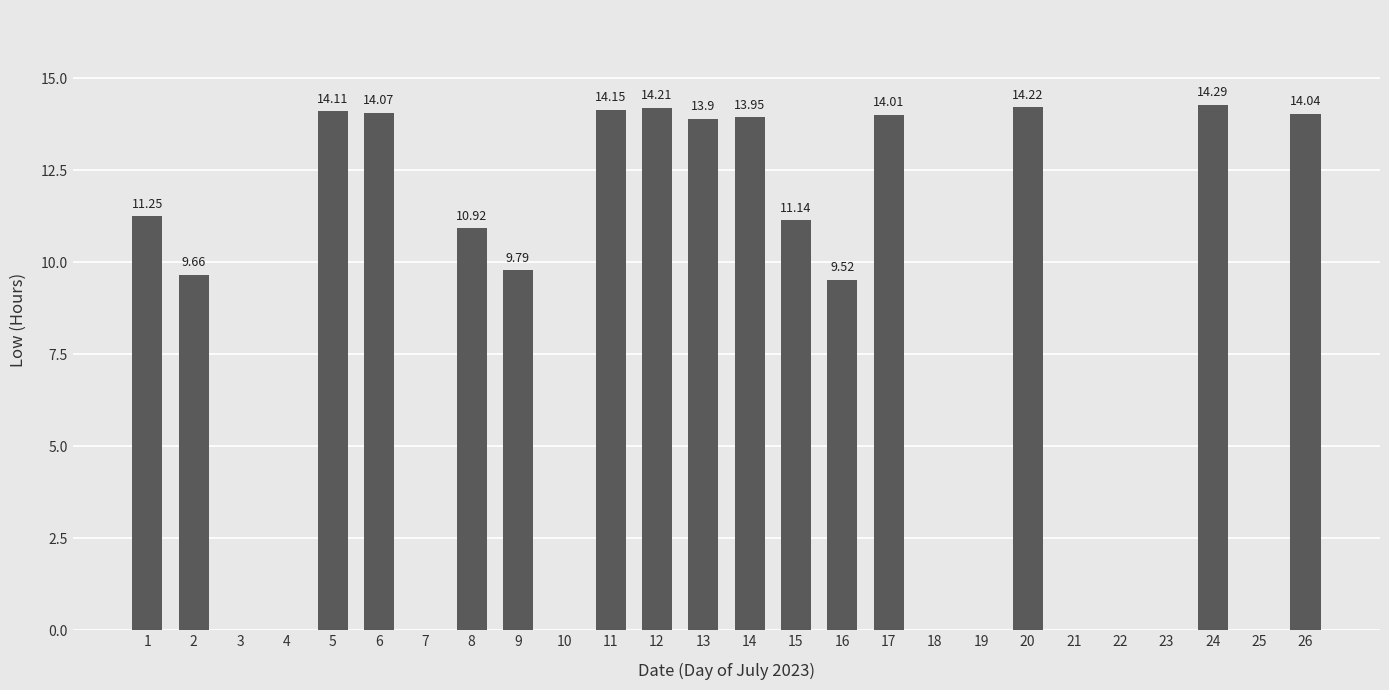

Between 17 and 15, which is larger?

17